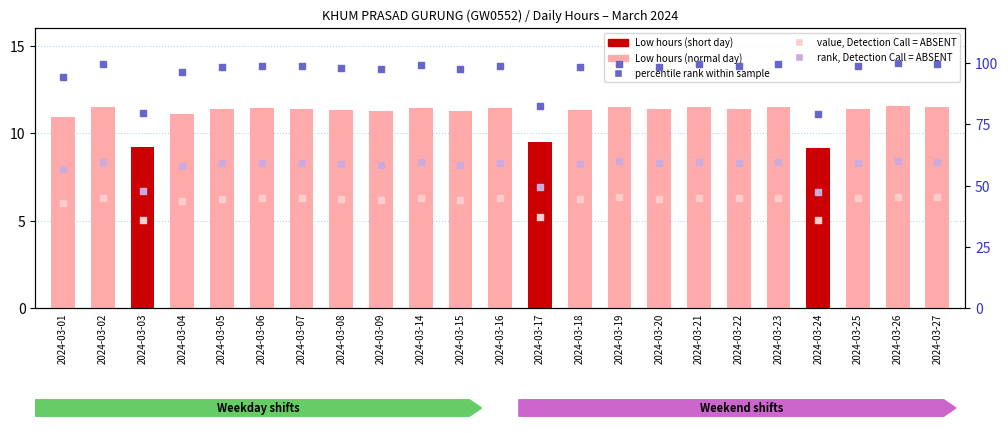

At which category is the sum across all series the highest?

2024-03-26